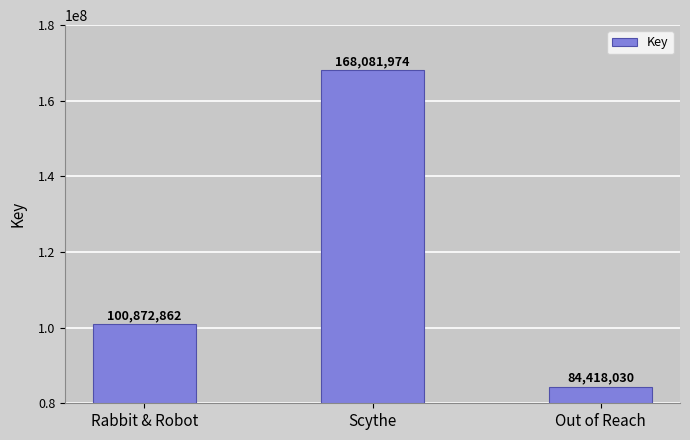

List the labels in order of value, largest first.

Scythe, Rabbit & Robot, Out of Reach